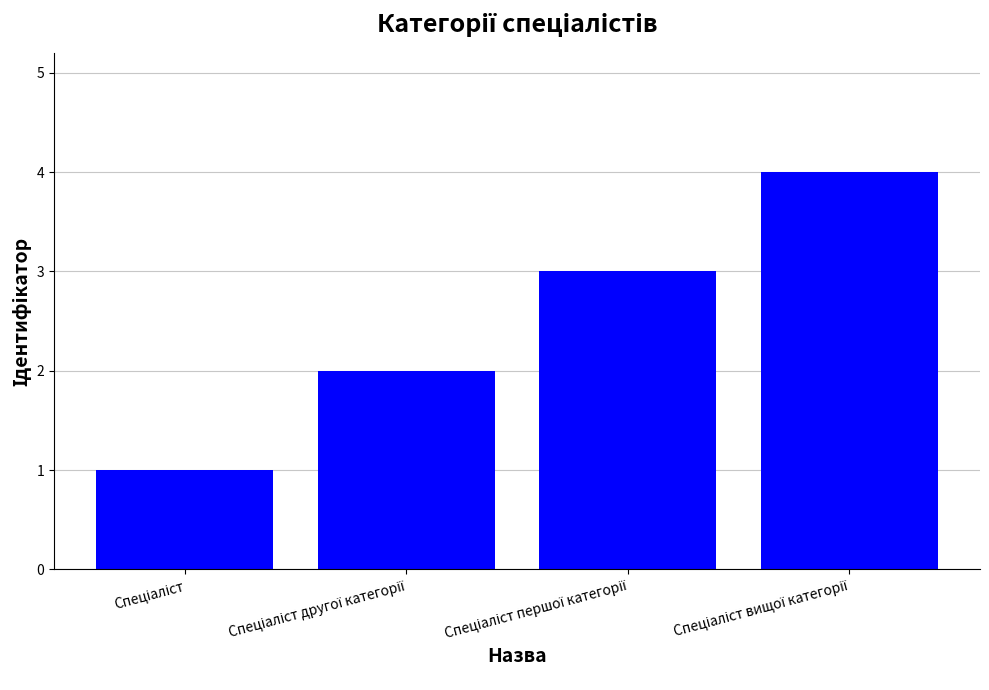

What is the sum of all values?

10